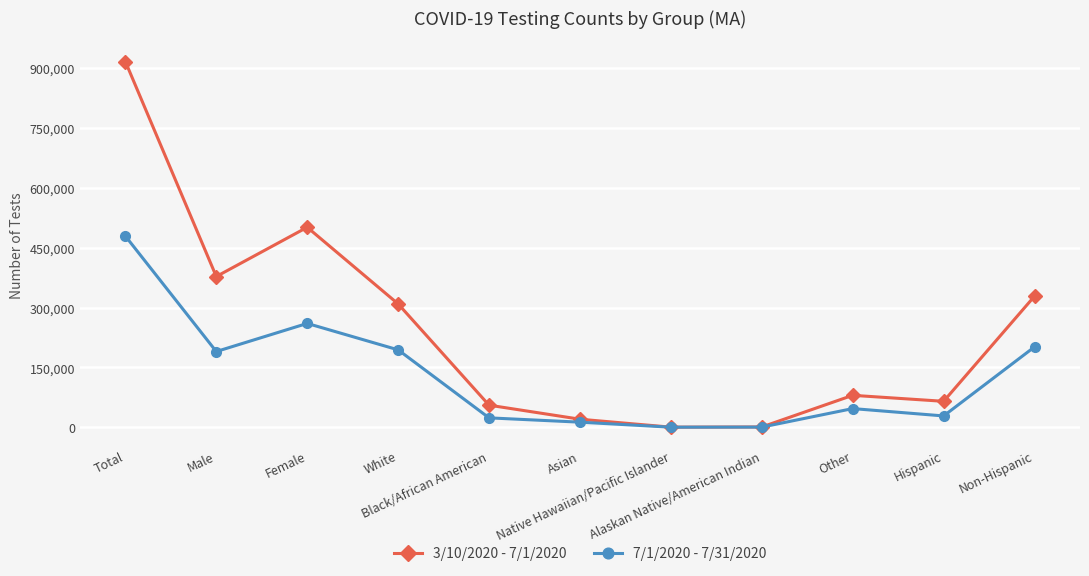

Where does the 7/1/2020 - 7/31/2020 series first go above 46843?

Total